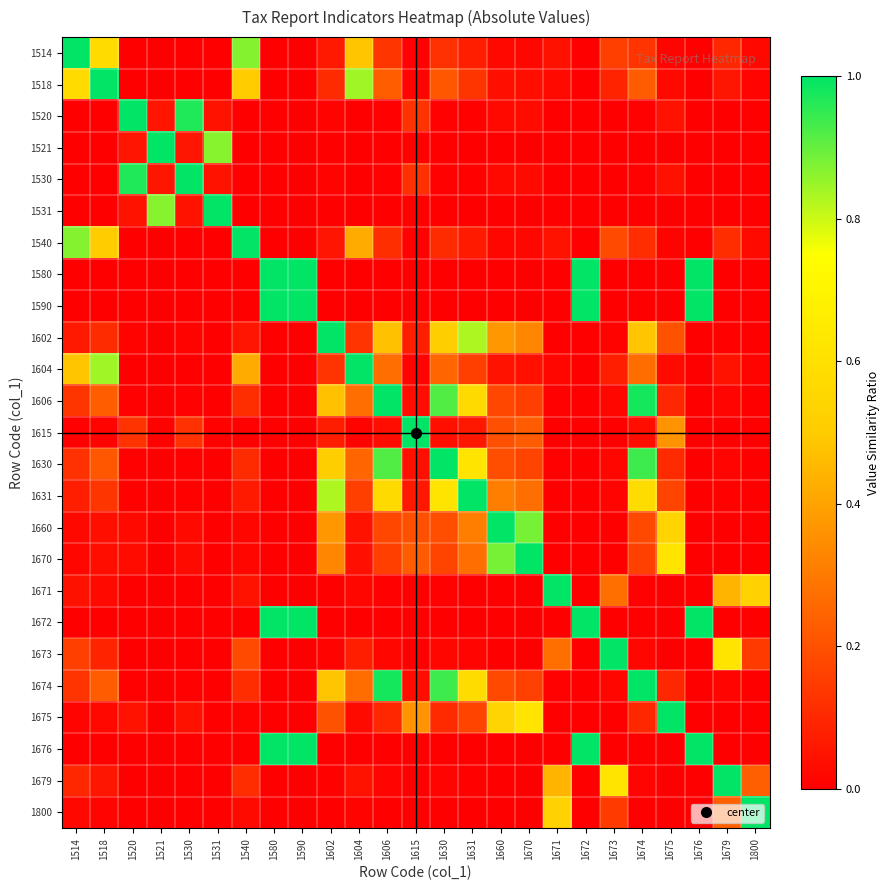

At which category is the sum across all series the highest?

1674